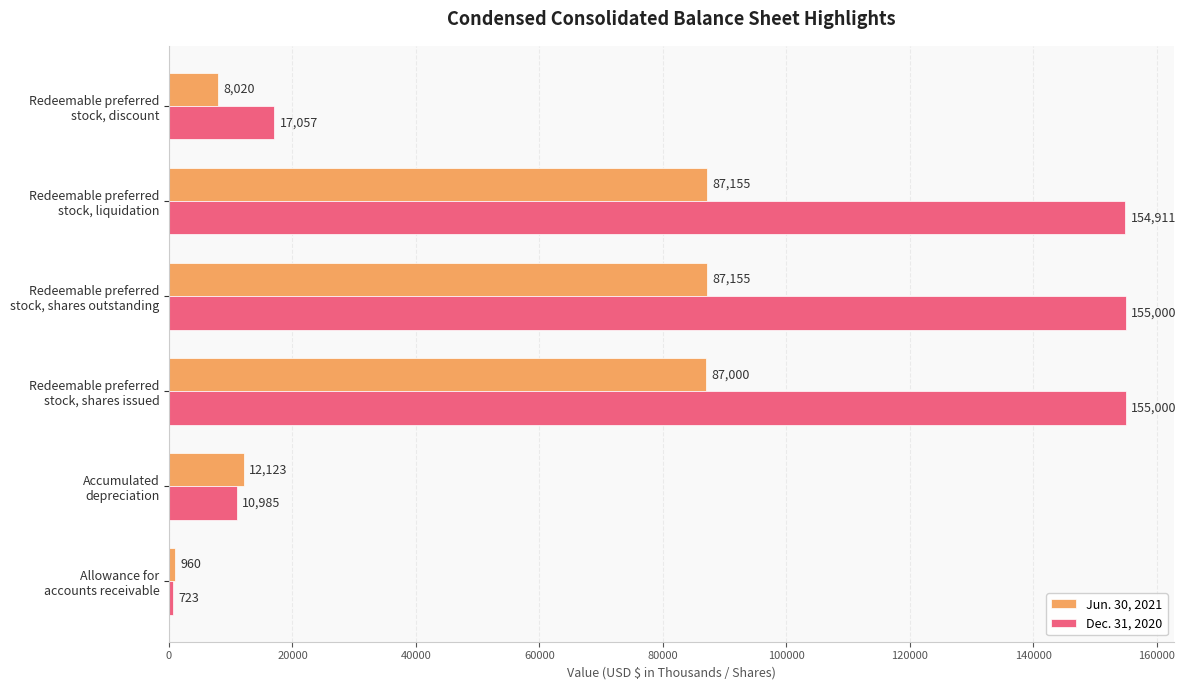

How many series are shown in this chart?

2